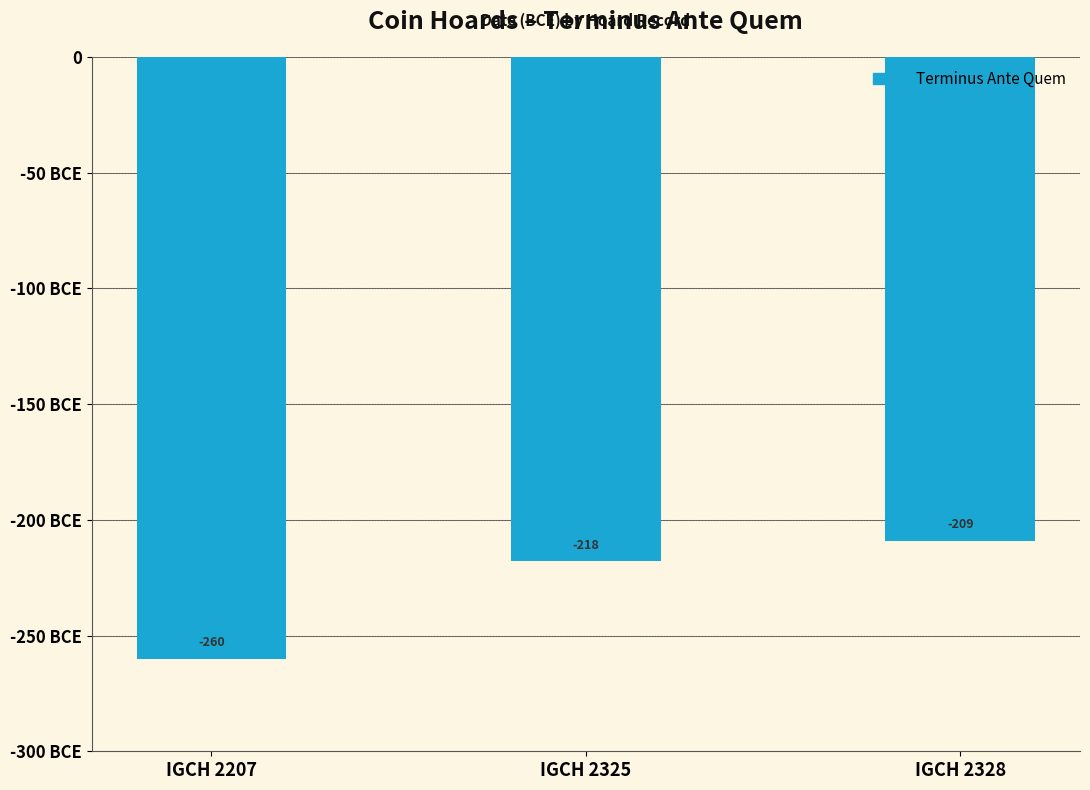

The chart shows a value of -115 at IGCH 2207. True or false?

False